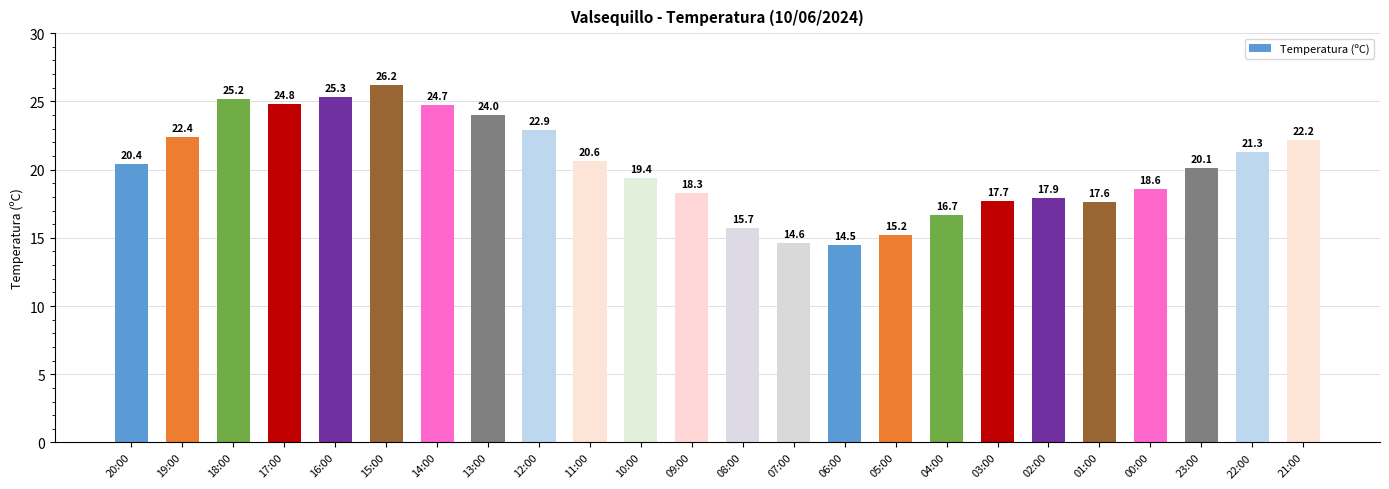

Rank the categories by value from highest to lowest.

15:00, 16:00, 18:00, 17:00, 14:00, 13:00, 12:00, 19:00, 21:00, 22:00, 11:00, 20:00, 23:00, 10:00, 00:00, 09:00, 02:00, 03:00, 01:00, 04:00, 08:00, 05:00, 07:00, 06:00